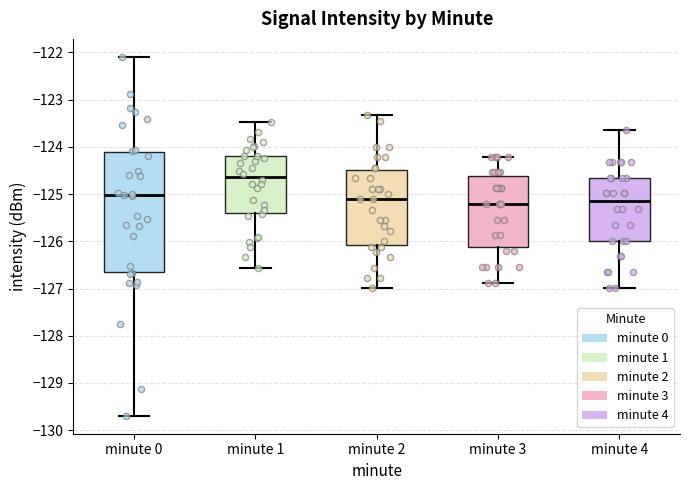

Where does the upper whisker of the box for minute 1 end on the y-axis? The values are not printed on the chart, so give them approximately, as read against the axis.

-123.5